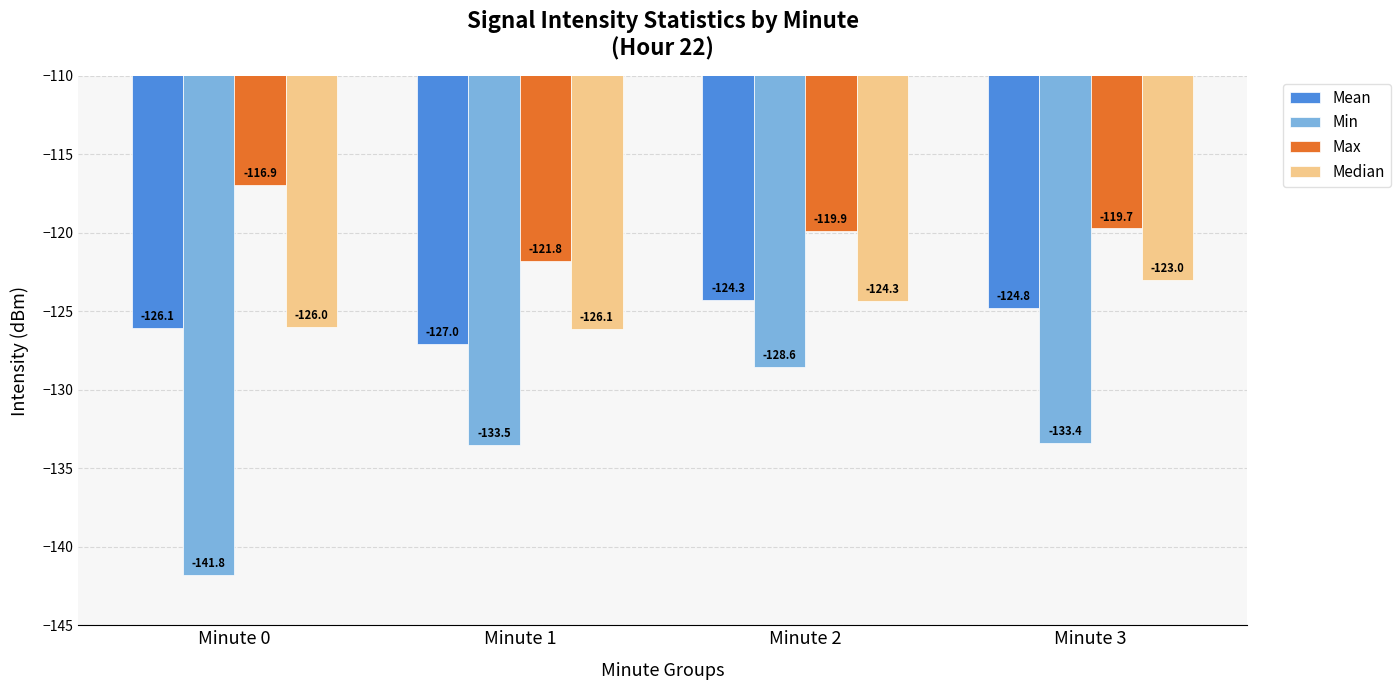

What are all the series names shown in the legend?

Mean, Min, Max, Median